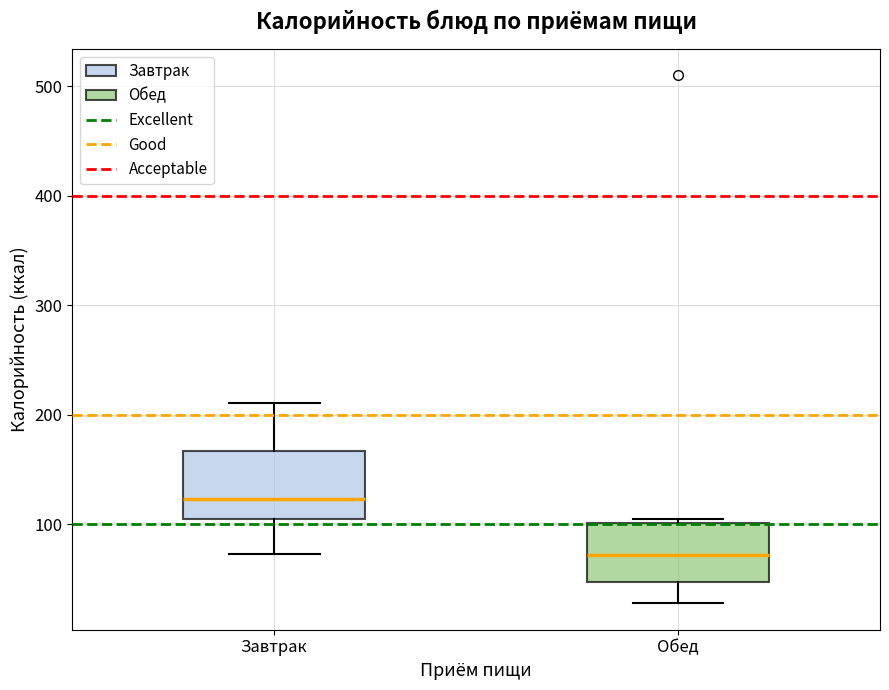

Where does the lower whisker of the box for Обед end on the y-axis? The values are not printed on the chart, so give them approximately, as read against the axis.

30